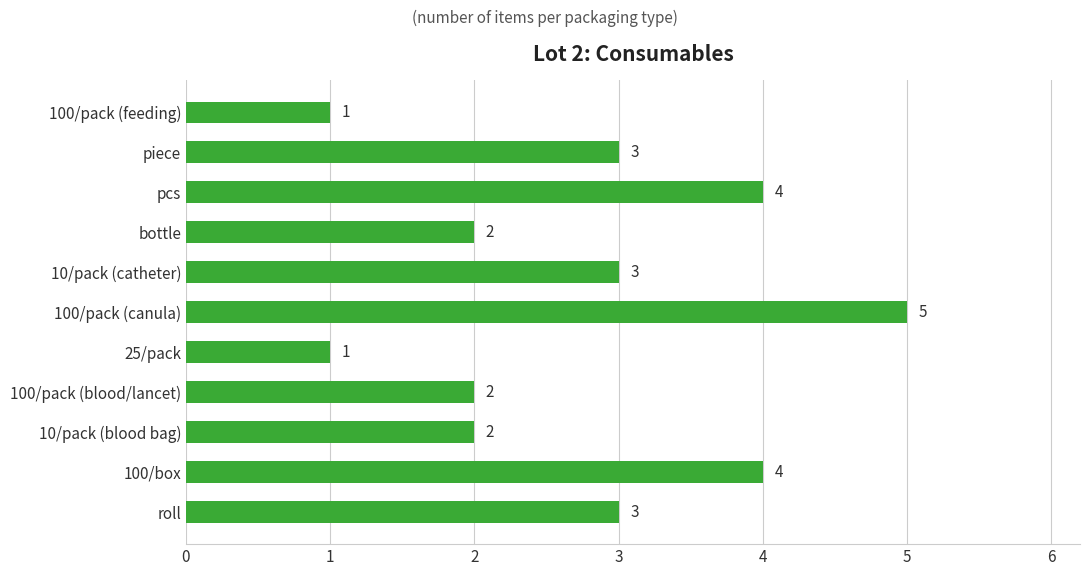

Reading bottom to top, list all the values displayed in this chart.

roll=3	100/box=4	10/pack (blood bag)=2	100/pack (blood/lancet)=2	25/pack=1	100/pack (canula)=5	10/pack (catheter)=3	bottle=2	pcs=4	piece=3	100/pack (feeding)=1